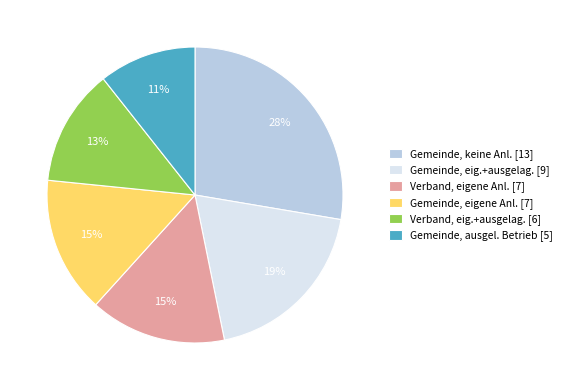

To the nearest percent, what portion does Verband, eigene Anl. [7] represent?

15%